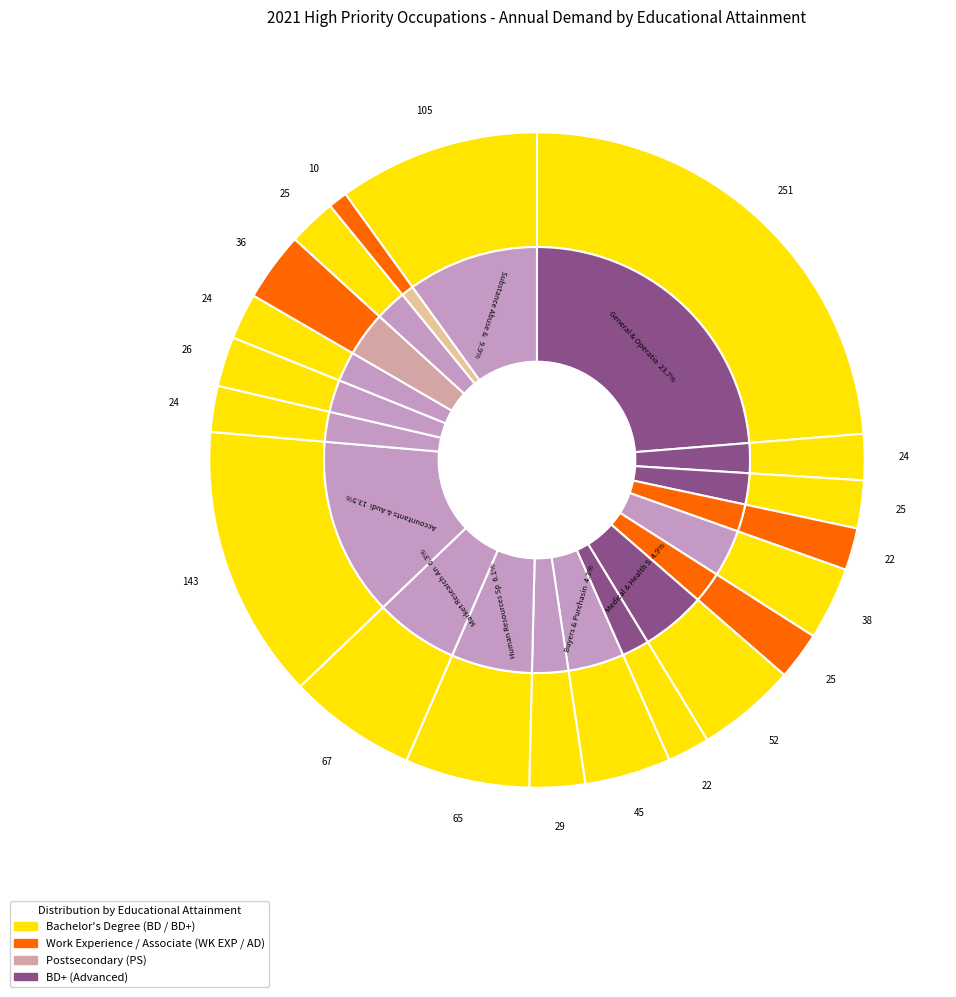

To the nearest percent, what is the average slice percentage?

5%